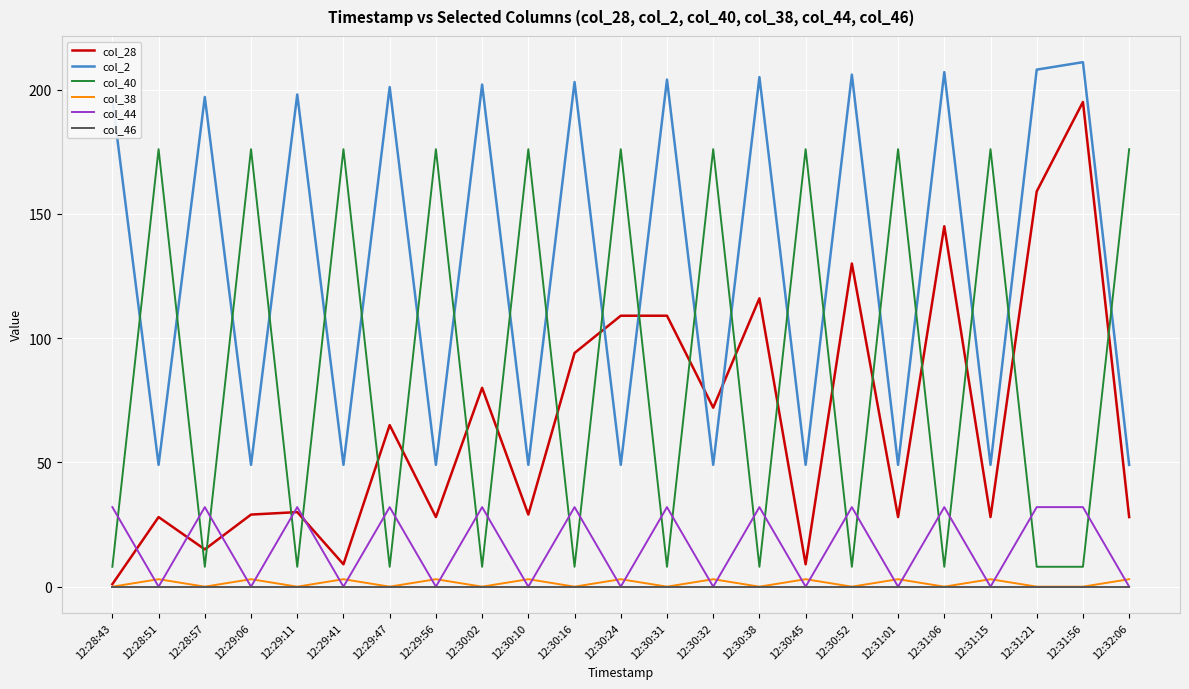

Is it true that col_28 equals 18 at 12:30:10?

False